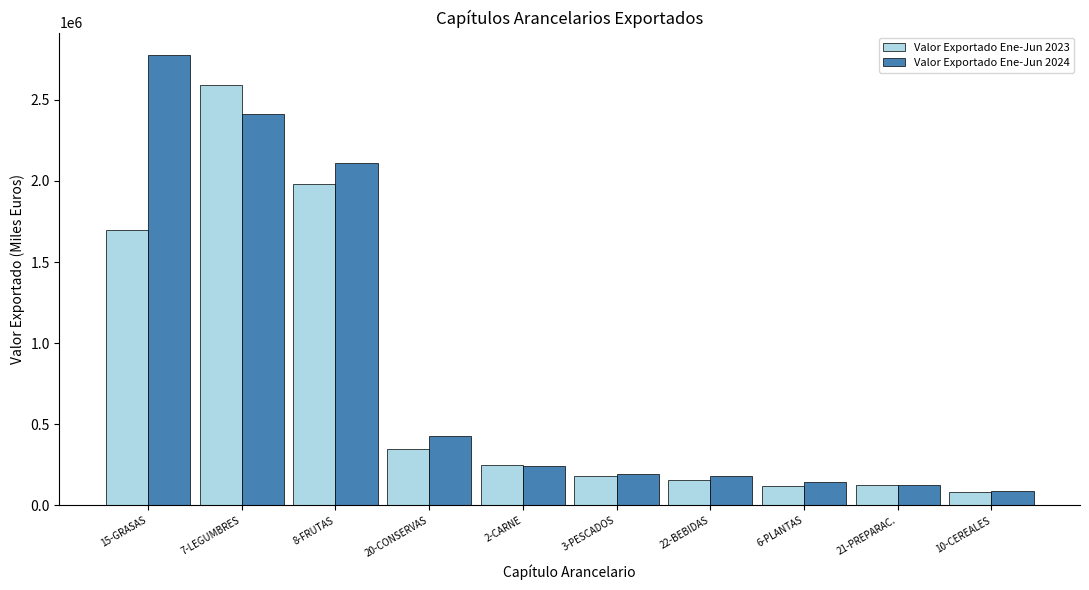

What is the difference between the maximum and minimum values in the Valor Exportado Ene-Jun 2023 series?

2510101.8